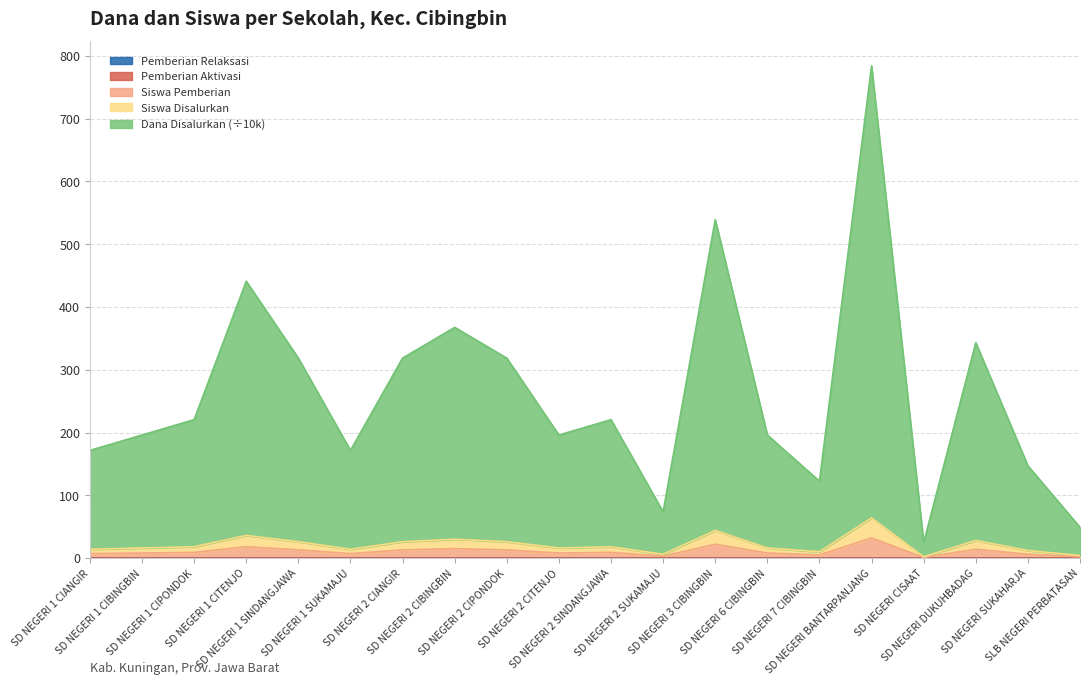

What position from the right is SD NEGERI SUKAHARJA?

2